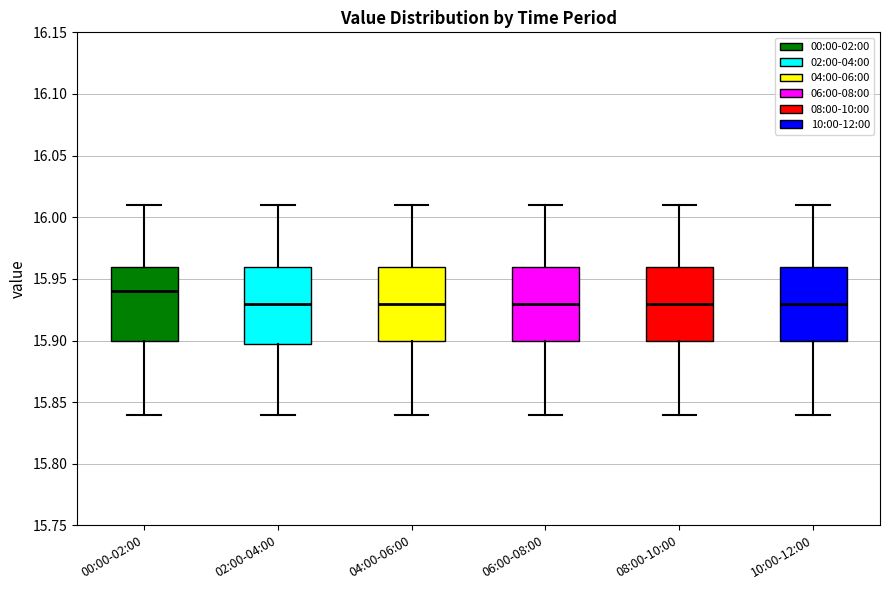

Where does the lower whisker of the box for 00:00-02:00 end on the y-axis? The values are not printed on the chart, so give them approximately, as read against the axis.

15.84